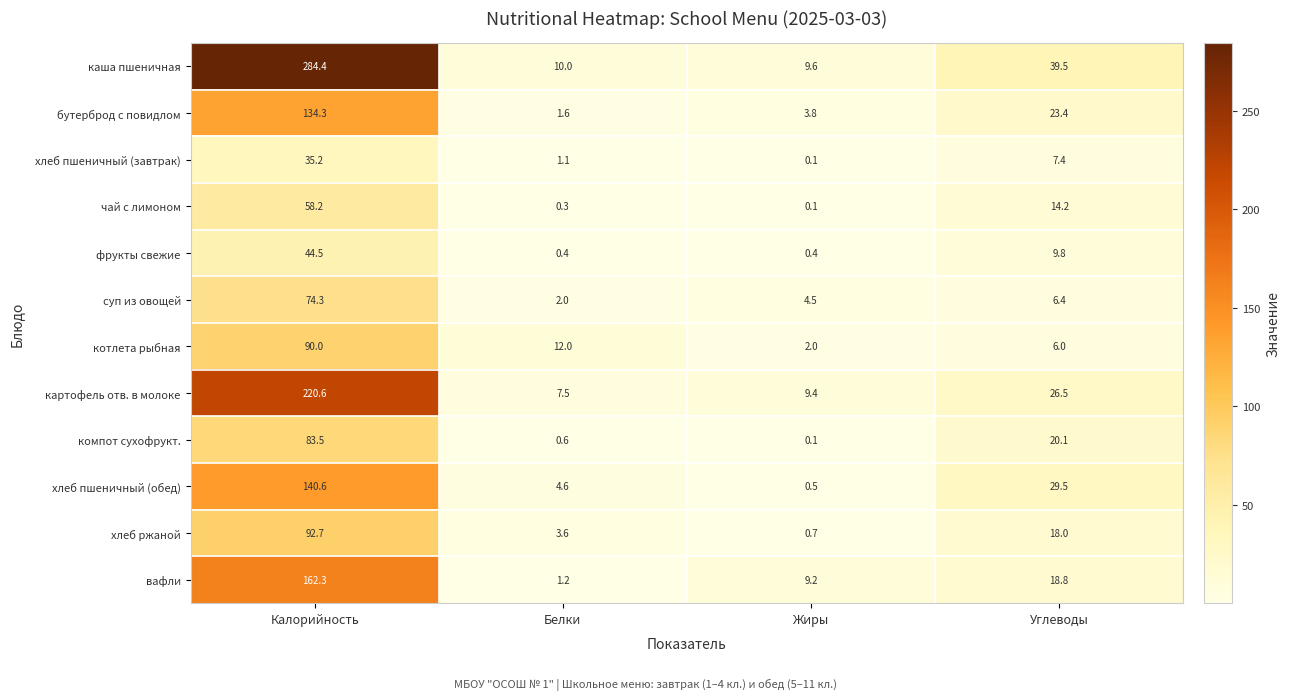

How many values in the бутерброд с повидлом series are below 23?

2